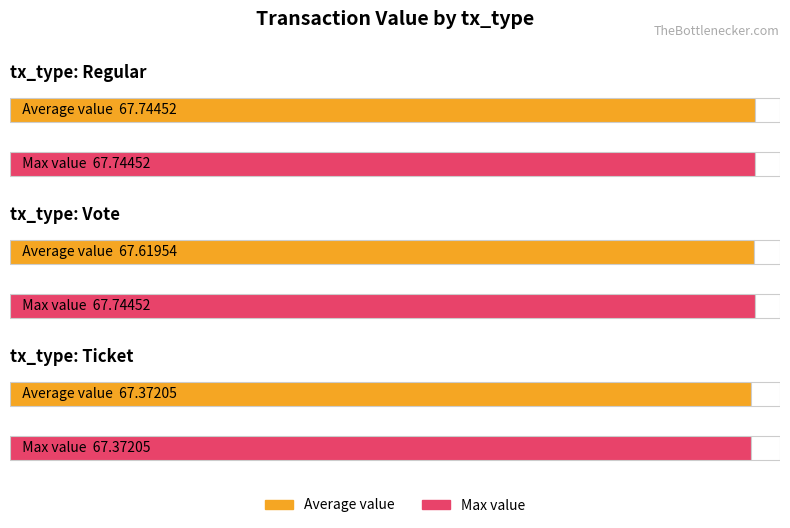

How many groups of bars are there?

3